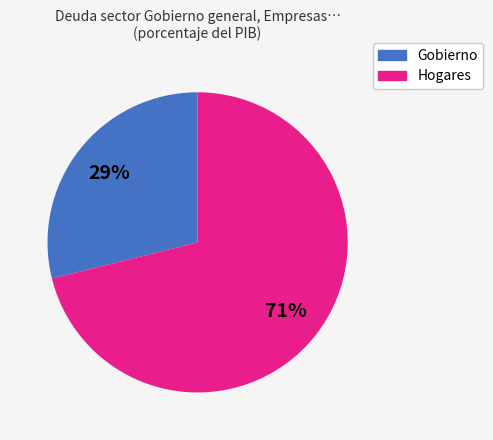

To the nearest percent, what is the average slice percentage?

50%